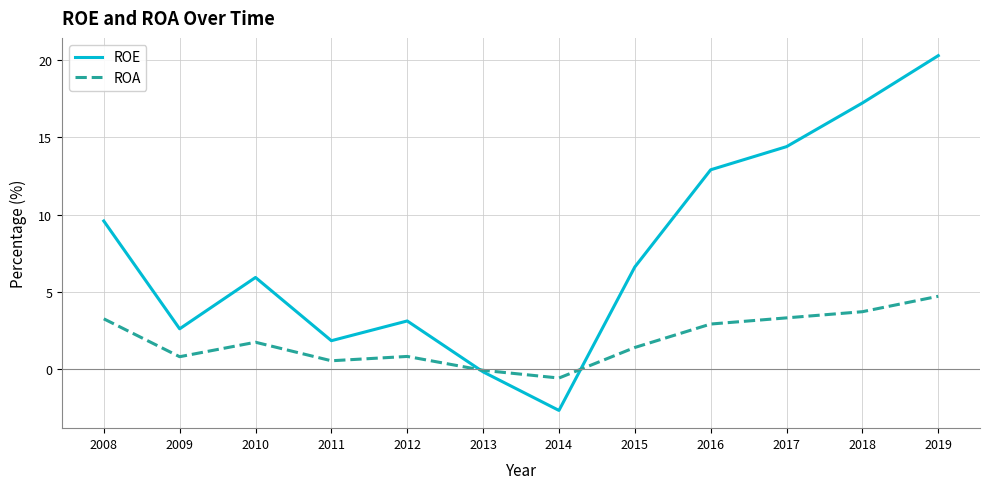

Rank the series by their maximum value, from highest to lowest.

ROE, ROA